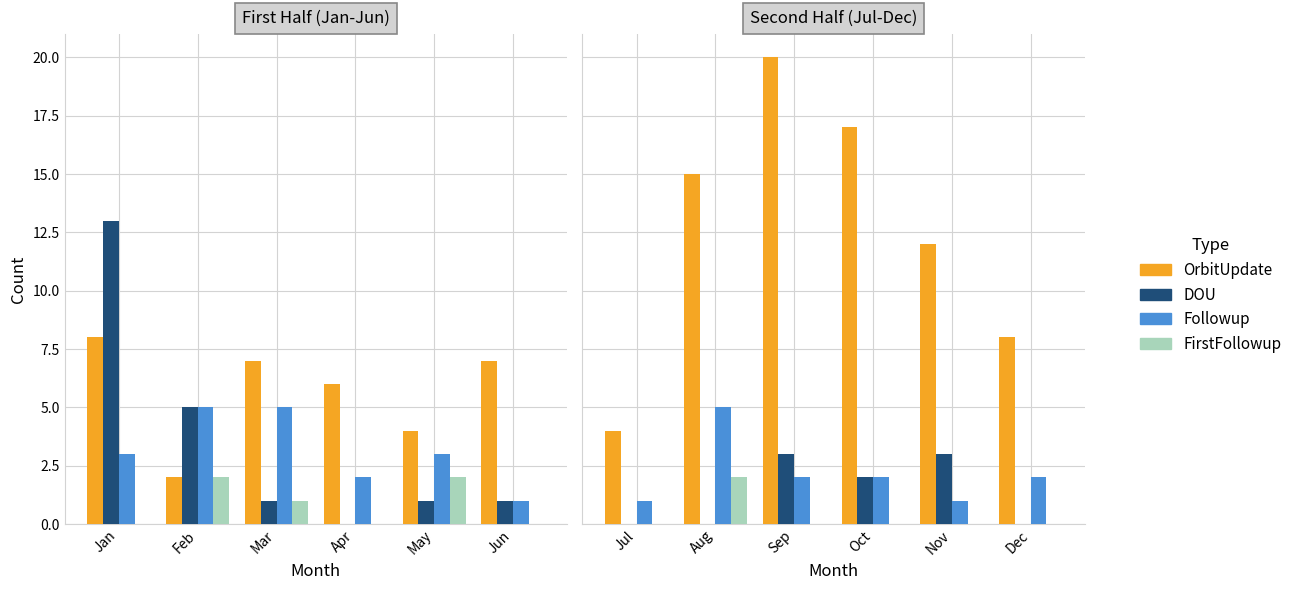

Which has a higher value, Aug or Oct?

Oct